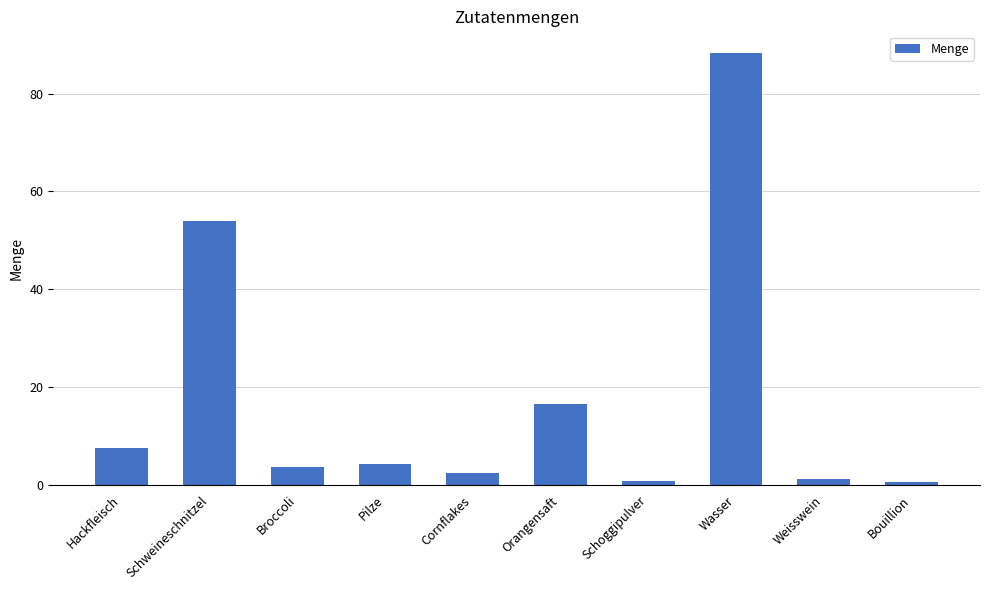

What is the sum of the values at Bouillion and Hackfleisch?

8.0